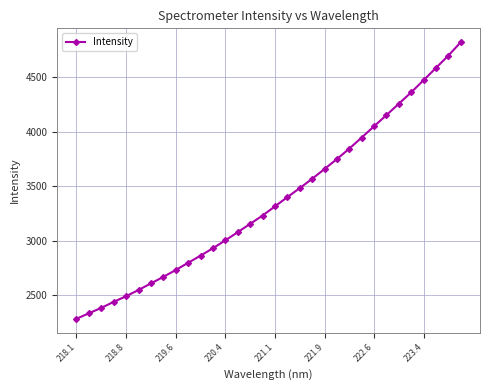

What is the maximum value shown in the chart?

4819.8